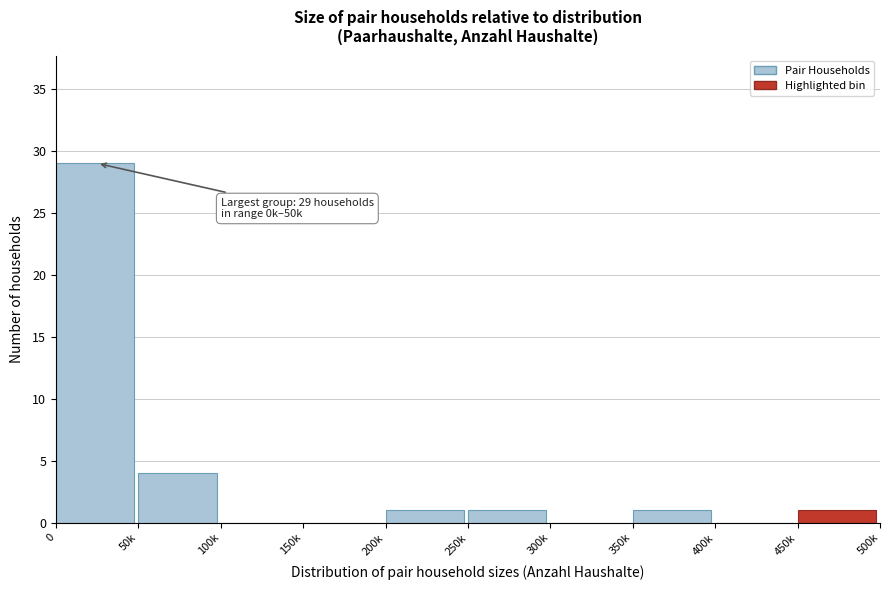

Reading left to right, transcribe all the data shown in this chart.

0=29	50k=4	100k=0	150k=0	200k=1	250k=1	300k=0	350k=1	400k=0	450k=1